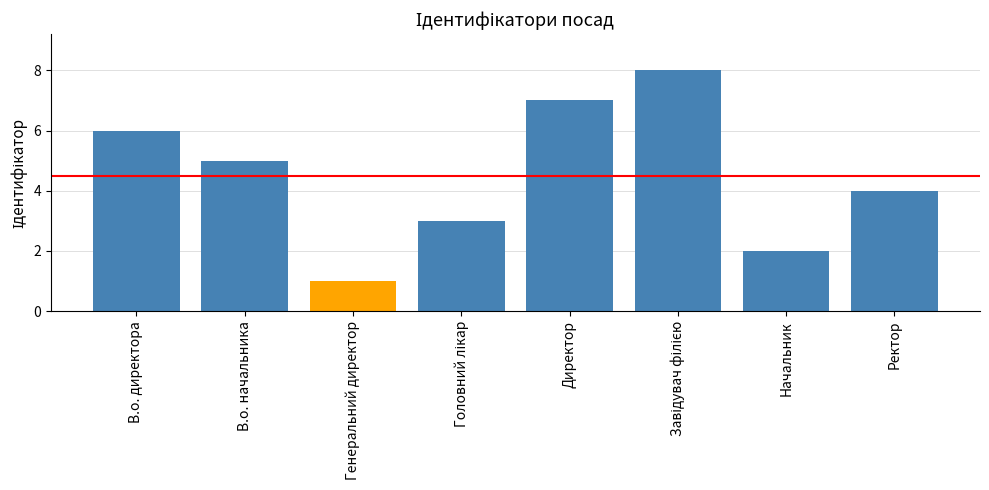

What value does the data have at В.о. директора?

6